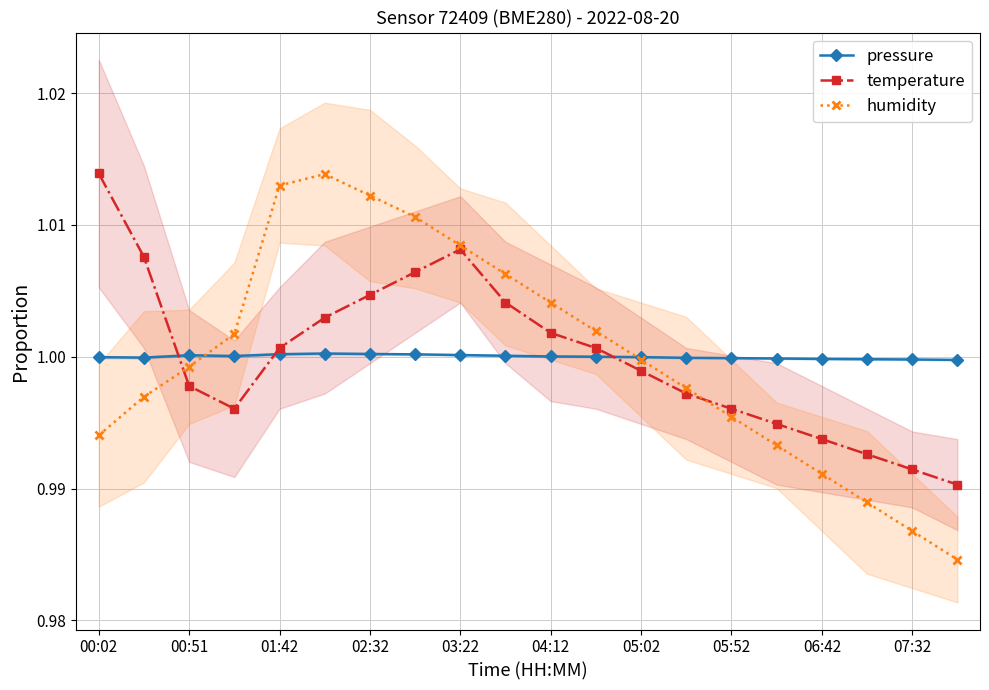

How many intersections are there between temperature and pressure?

3